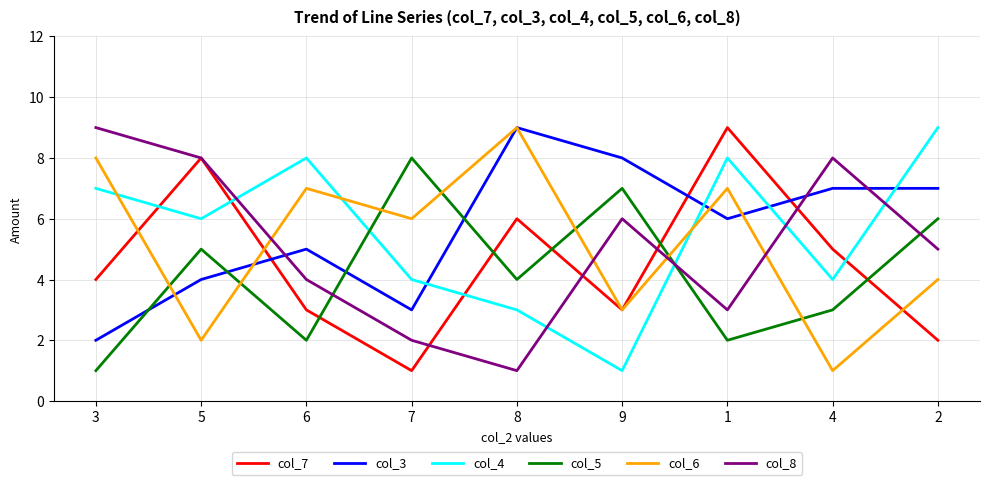

What is the sum of all col_8 values?

46